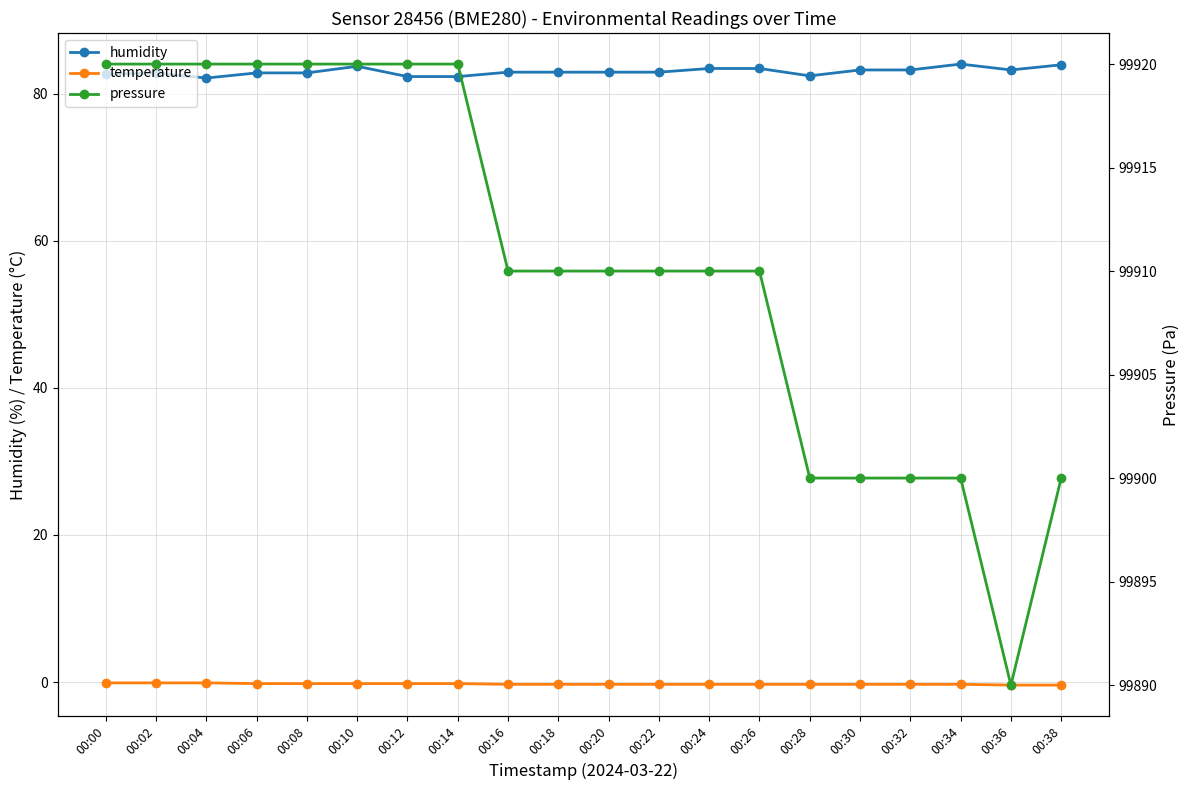

Rank the series at 00:14 from highest to lowest value.

pressure, humidity, temperature